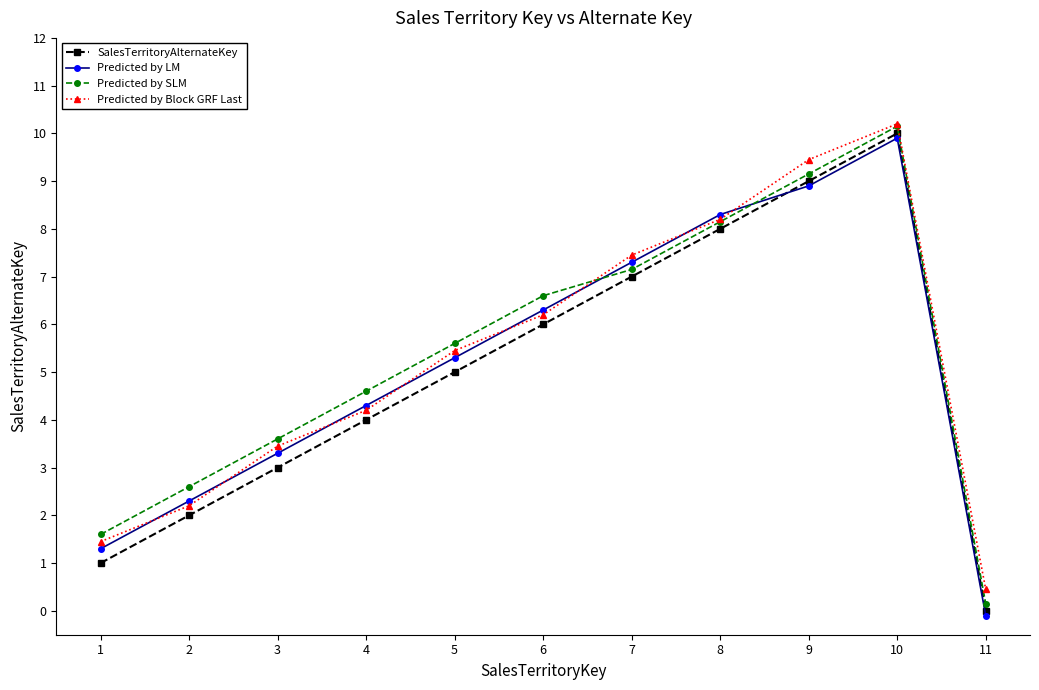

What is the difference between the Predicted by LM values at 4 and 9?

4.6